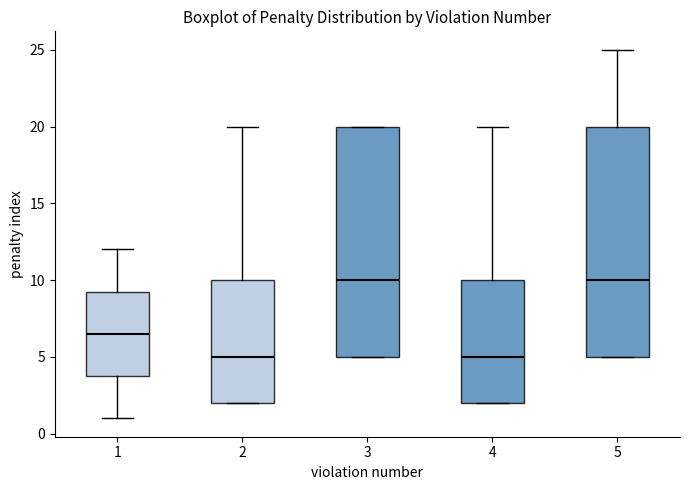

Reading left to right, transcribe this box plot: for each box, give where its median line is, the range the box spans, and where its two whiskers end, as read against the y-axis. The values are not printed on the chart, so give them approximately, as read against the axis.

1: median 6.5, box 4.0 to 9.5, whiskers 1.0 to 12.0
2: median 5.0, box 2.0 to 10.0, whiskers 2.0 to 20.0
3: median 10.0, box 5.0 to 20.0, whiskers 5.0 to 20.0
4: median 5.0, box 2.0 to 10.0, whiskers 2.0 to 20.0
5: median 10.0, box 5.0 to 20.0, whiskers 5.0 to 25.0